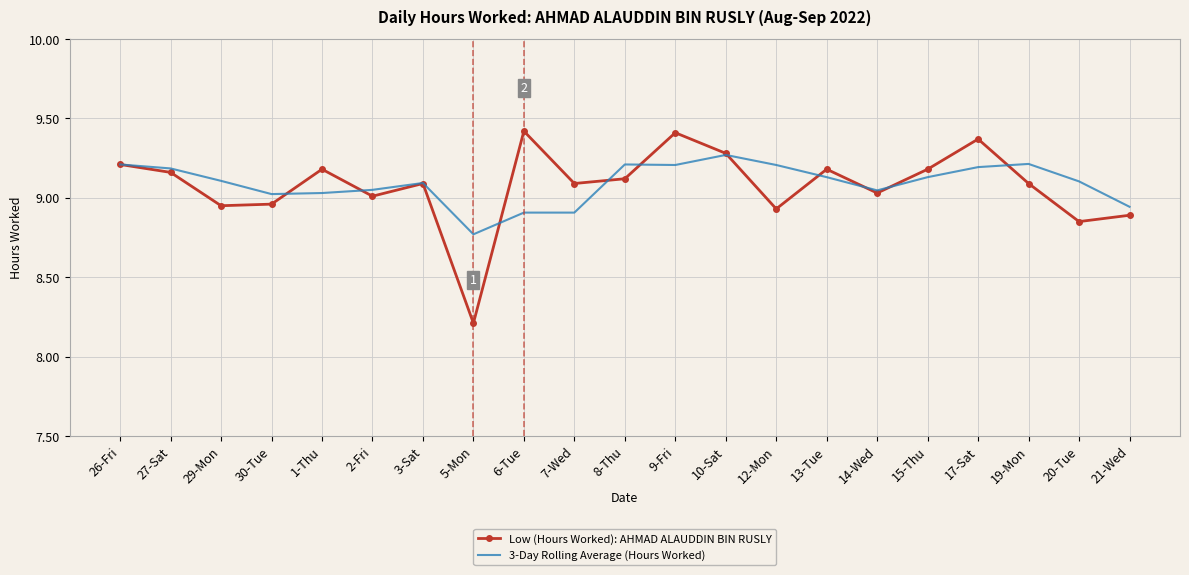

Which series changed the most between 19-Mon and 21-Wed?

3-Day Rolling Average (Hours Worked)